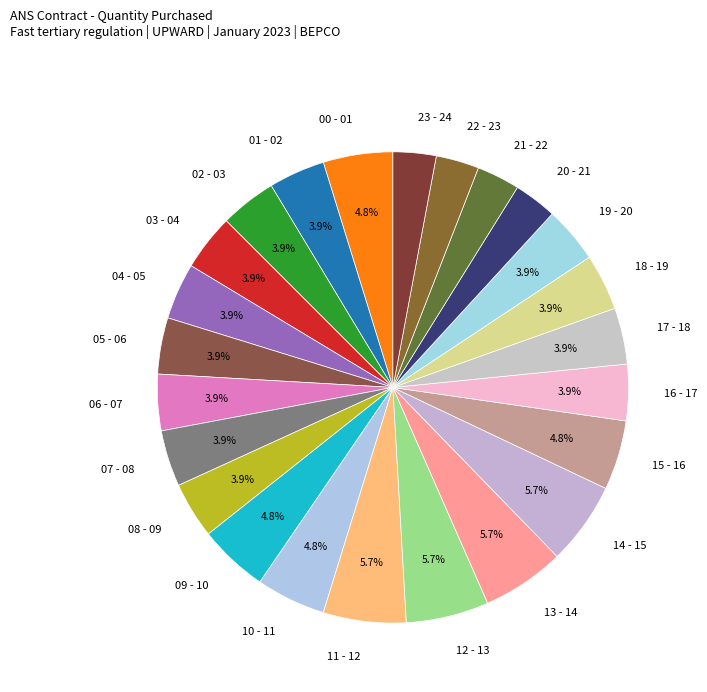

To the nearest percent, what is the average slice percentage?

4%